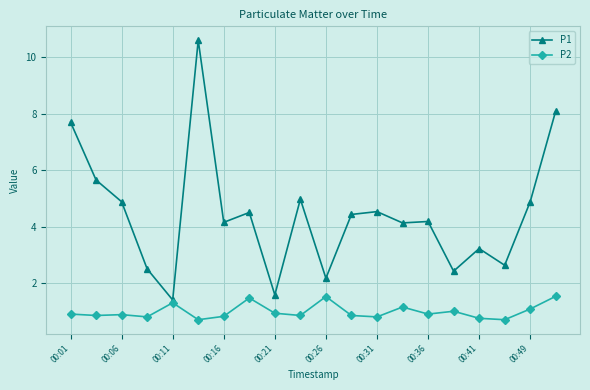

List the series in order of their overall mean, lowest first.

P2, P1